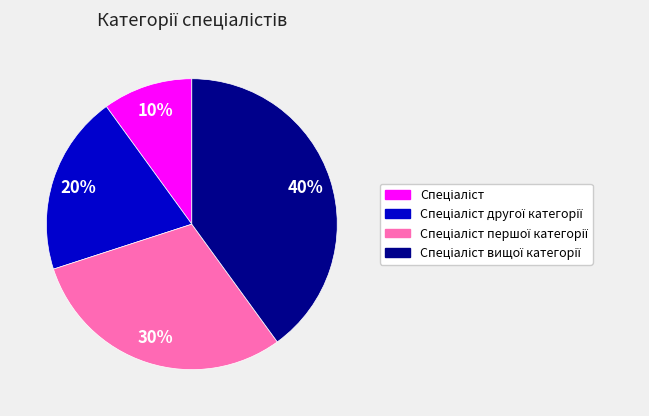

To the nearest percent, what is the average slice percentage?

25%